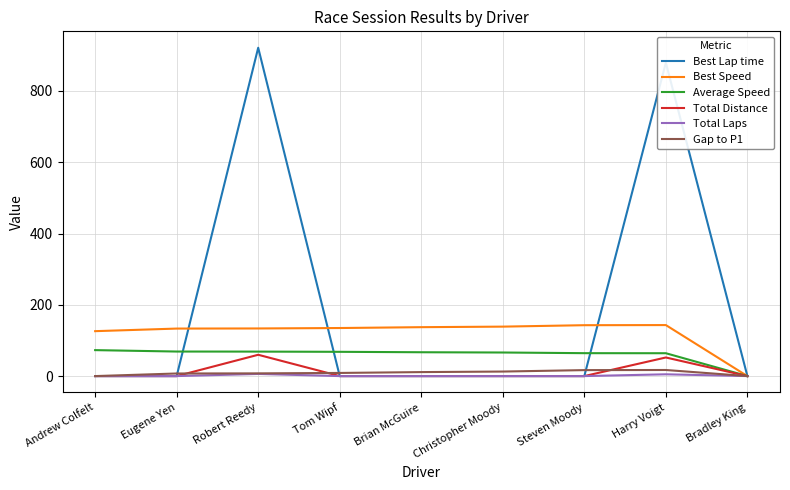

The Best Speed series shows 236.6 at Harry Voigt. True or false?

False